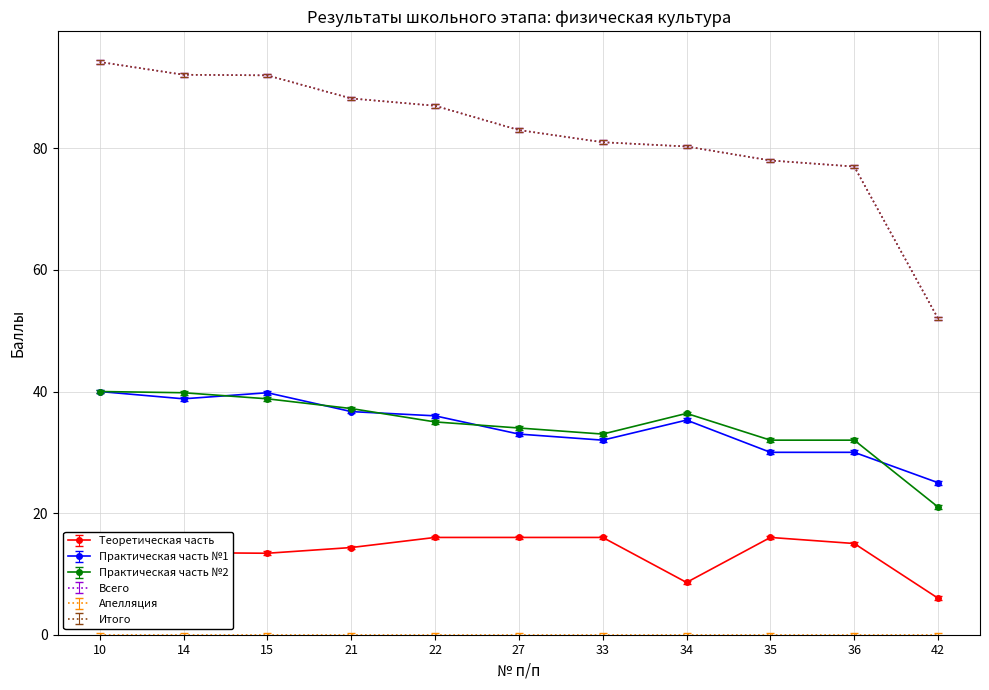

The value of Итого at 21 is 42.5. True or false?

False